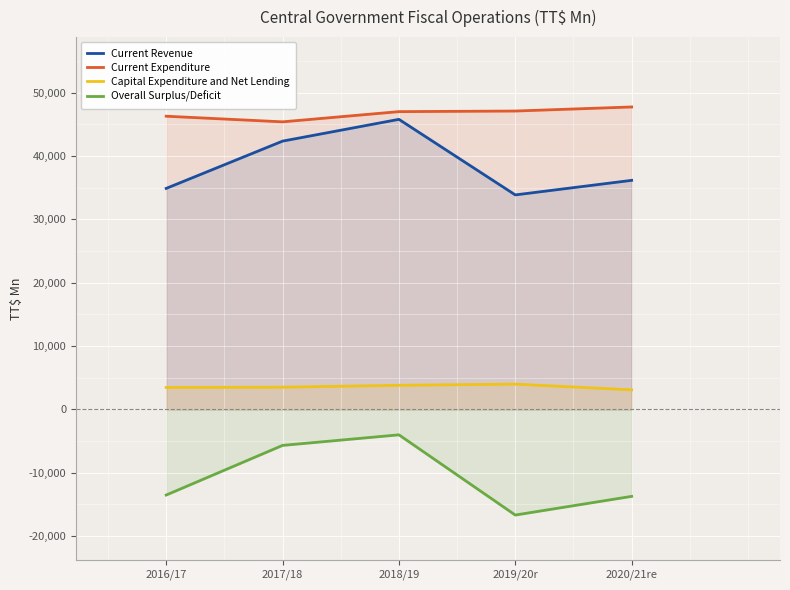

What is the highest value of the Current Revenue series?

45768.8